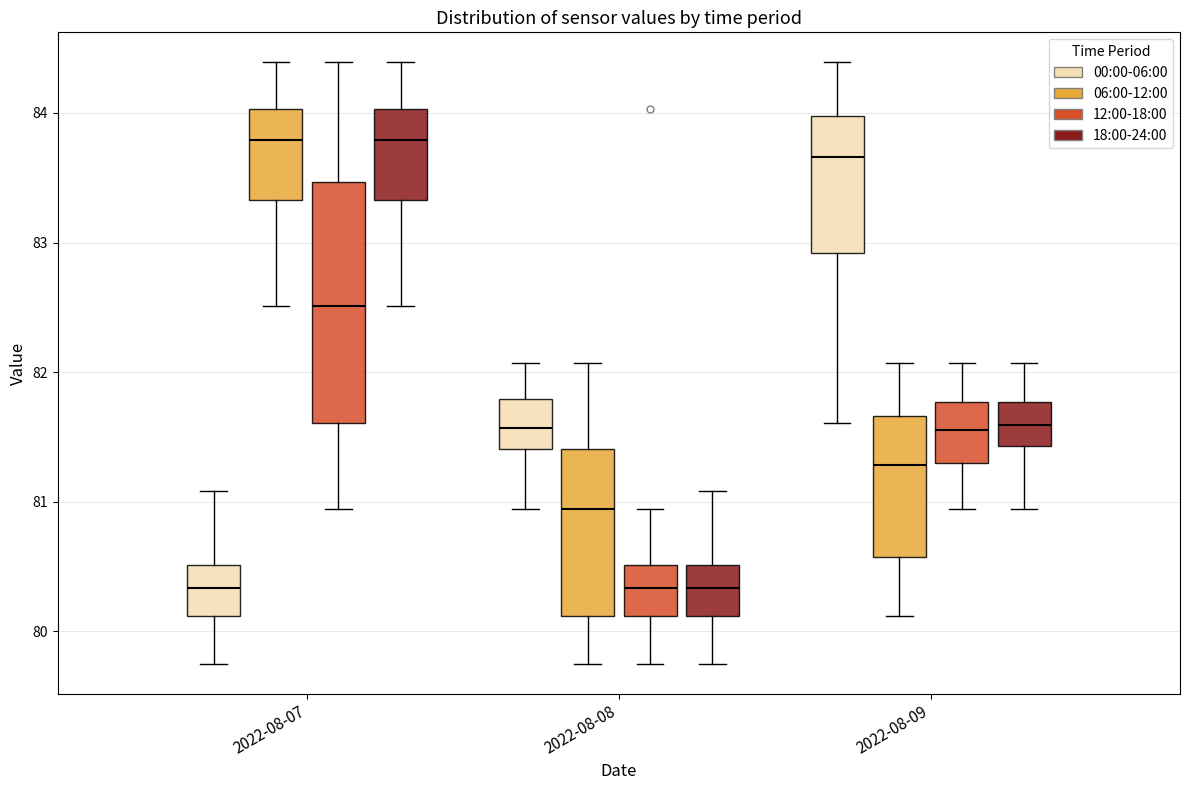

Where does the upper whisker of the box for 2022-08-09 (00:00-06:00) end on the y-axis? The values are not printed on the chart, so give them approximately, as read against the axis.

84.4